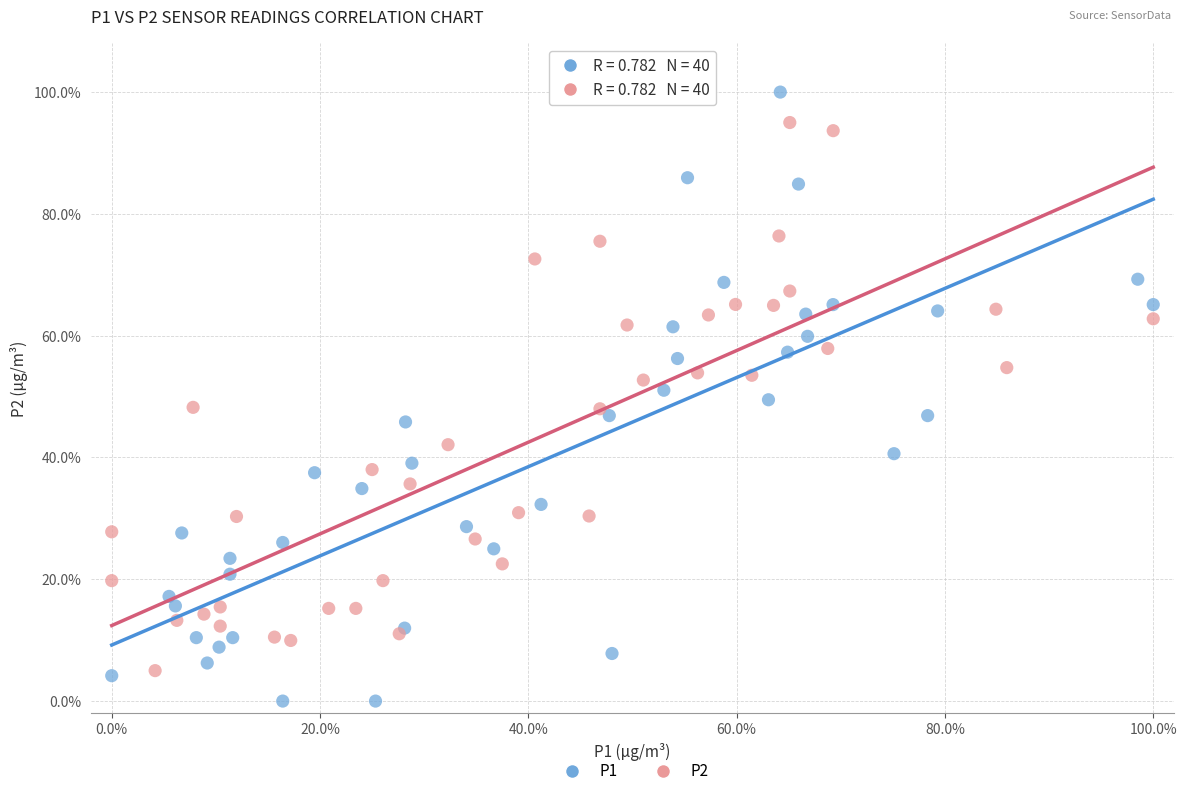

Which series contains the highest Y value?

P1